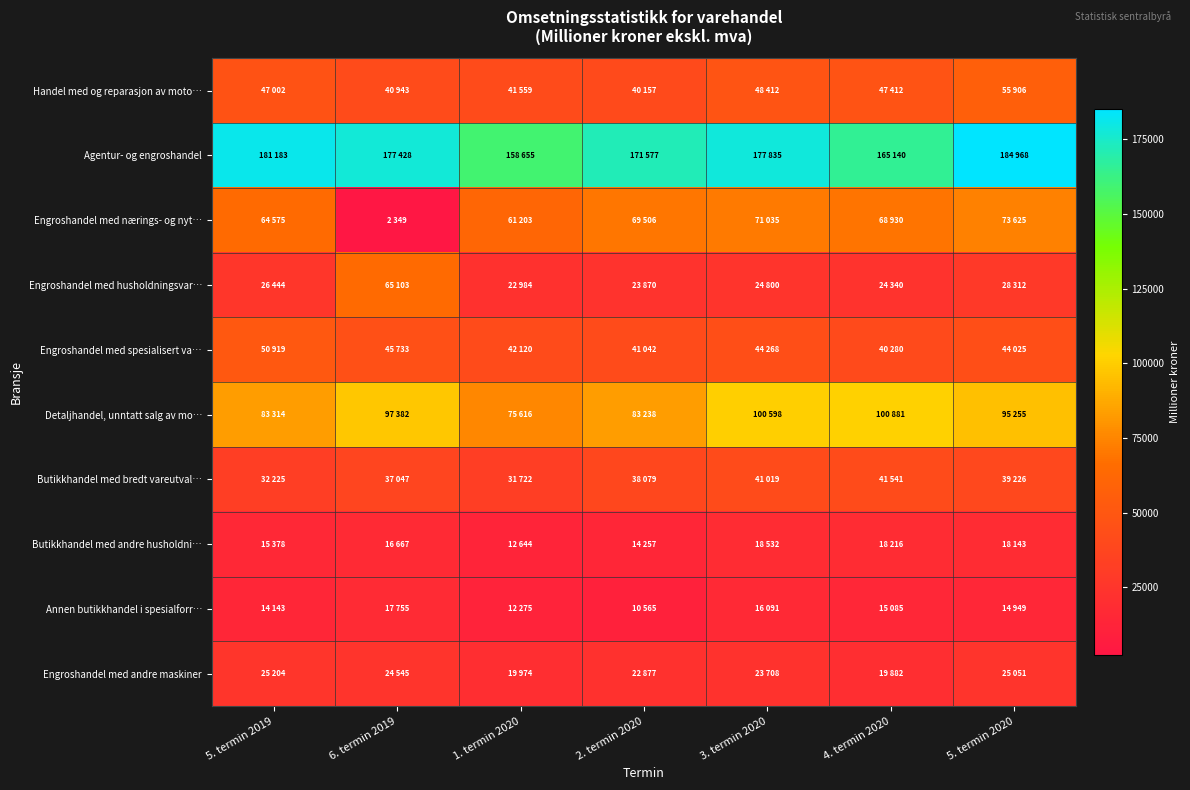

Reading left to right, extract all data points from this chart.

Handel med og reparasjon av moto…: 5. termin 2019=47002	6. termin 2019=40943	1. termin 2020=41559	2. termin 2020=40157	3. termin 2020=48412	4. termin 2020=47412	5. termin 2020=55906
Agentur- og engroshandel: 5. termin 2019=181183	6. termin 2019=177428	1. termin 2020=158655	2. termin 2020=171577	3. termin 2020=177835	4. termin 2020=165140	5. termin 2020=184968
Engroshandel med nærings- og nyt…: 5. termin 2019=64575	6. termin 2019=2349	1. termin 2020=61203	2. termin 2020=69506	3. termin 2020=71035	4. termin 2020=68930	5. termin 2020=73625
Engroshandel med husholdningsvar…: 5. termin 2019=26444	6. termin 2019=65103	1. termin 2020=22984	2. termin 2020=23870	3. termin 2020=24800	4. termin 2020=24340	5. termin 2020=28312
Engroshandel med spesialisert va…: 5. termin 2019=50919	6. termin 2019=45733	1. termin 2020=42120	2. termin 2020=41042	3. termin 2020=44268	4. termin 2020=40280	5. termin 2020=44025
Detaljhandel, unntatt salg av mo…: 5. termin 2019=83314	6. termin 2019=97382	1. termin 2020=75616	2. termin 2020=83238	3. termin 2020=100598	4. termin 2020=100881	5. termin 2020=95255
Butikkhandel med bredt vareutval…: 5. termin 2019=32225	6. termin 2019=37047	1. termin 2020=31722	2. termin 2020=38079	3. termin 2020=41019	4. termin 2020=41541	5. termin 2020=39226
Butikkhandel med andre husholdni…: 5. termin 2019=15378	6. termin 2019=16667	1. termin 2020=12644	2. termin 2020=14257	3. termin 2020=18532	4. termin 2020=18216	5. termin 2020=18143
Annen butikkhandel i spesialforr…: 5. termin 2019=14143	6. termin 2019=17755	1. termin 2020=12275	2. termin 2020=10565	3. termin 2020=16091	4. termin 2020=15085	5. termin 2020=14949
Engroshandel med andre maskiner: 5. termin 2019=25204	6. termin 2019=24545	1. termin 2020=19974	2. termin 2020=22877	3. termin 2020=23708	4. termin 2020=19882	5. termin 2020=25051